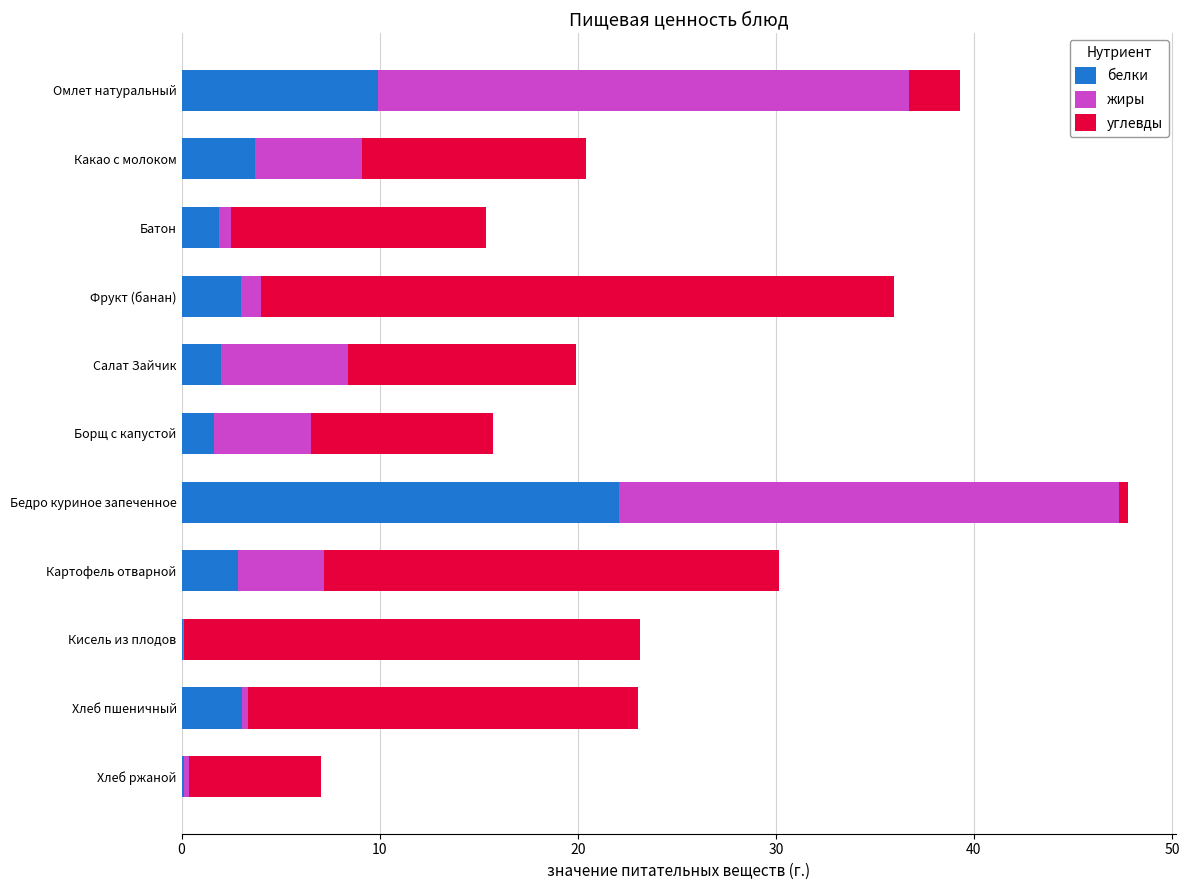

What is the sum of all белки values?

50.3